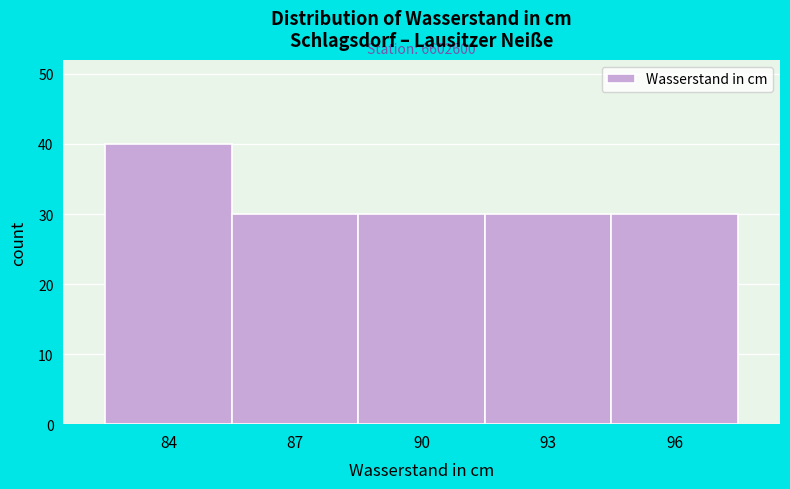

Reading right to left, transcribe all the data shown in this chart.

30	30	30	30	40